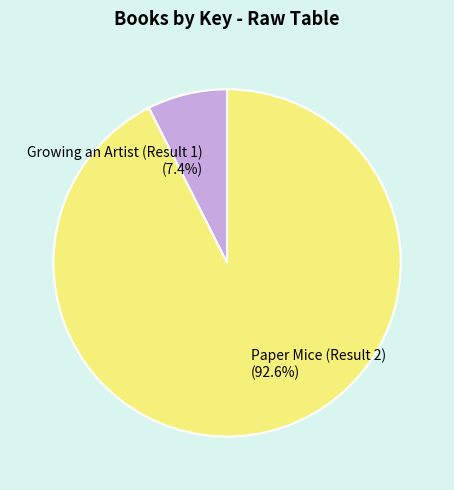

Between Paper Mice (Result 2) and Growing an Artist (Result 1), which is larger?

Paper Mice (Result 2)